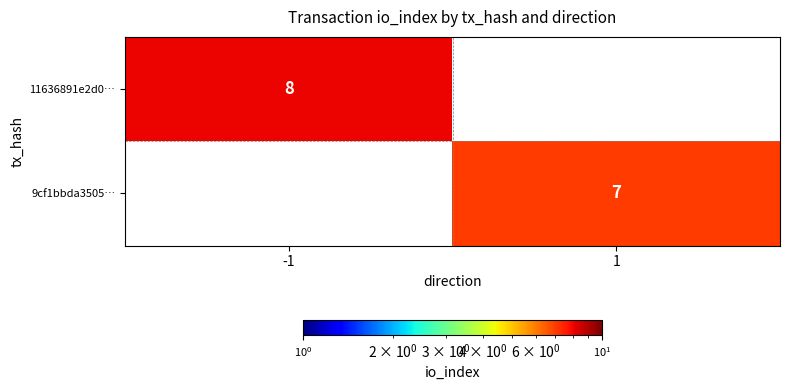

The value of 9cf1bbda3505… at 1 is 2. True or false?

False